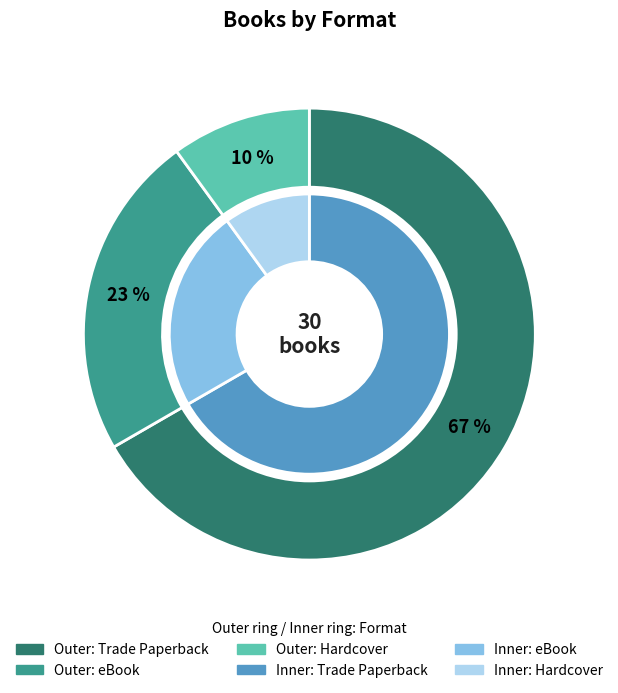

To the nearest percent, what is the difference between the largest and smallest slice percentages?

57%